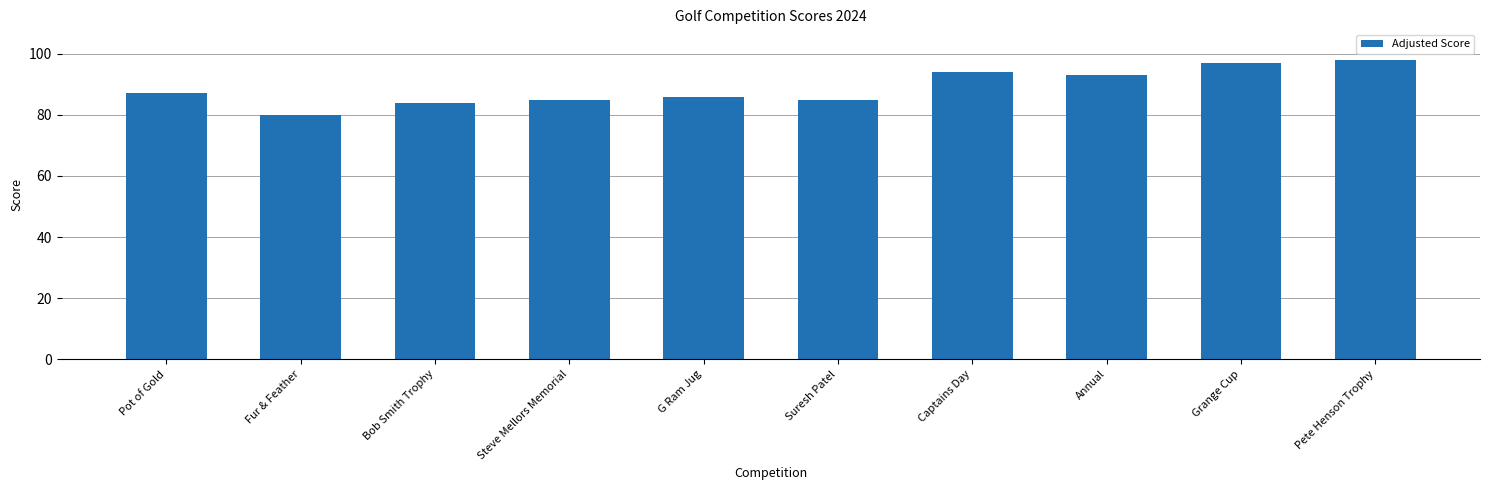

Is it true that the value at Fur & Feather is 80?

True